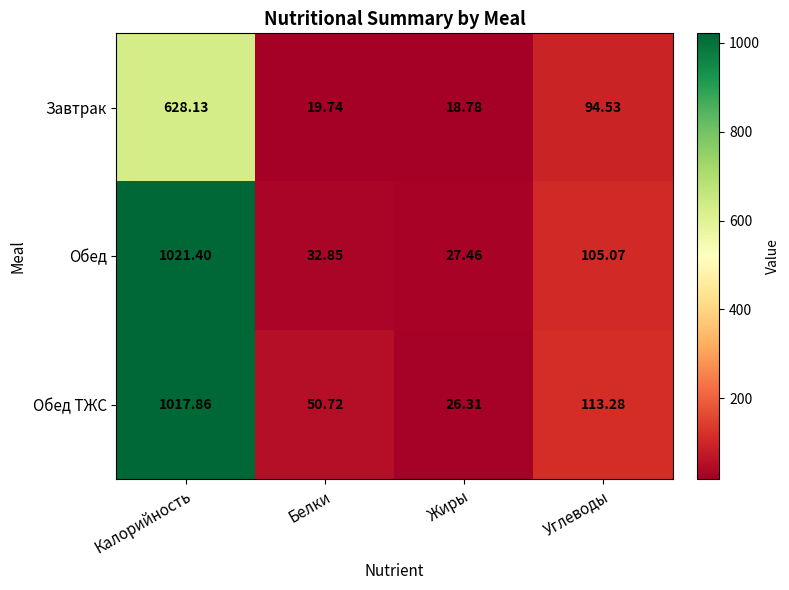

Where does the Обед ТЖС series first go above 113?

Калорийность